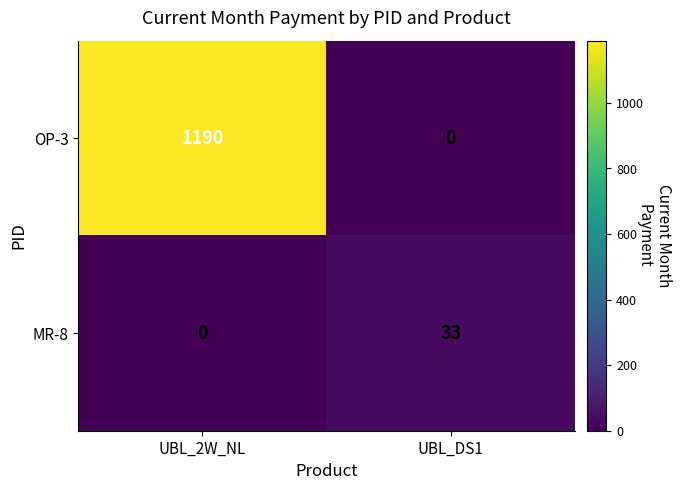

What is the sum of all OP-3 values?

1190